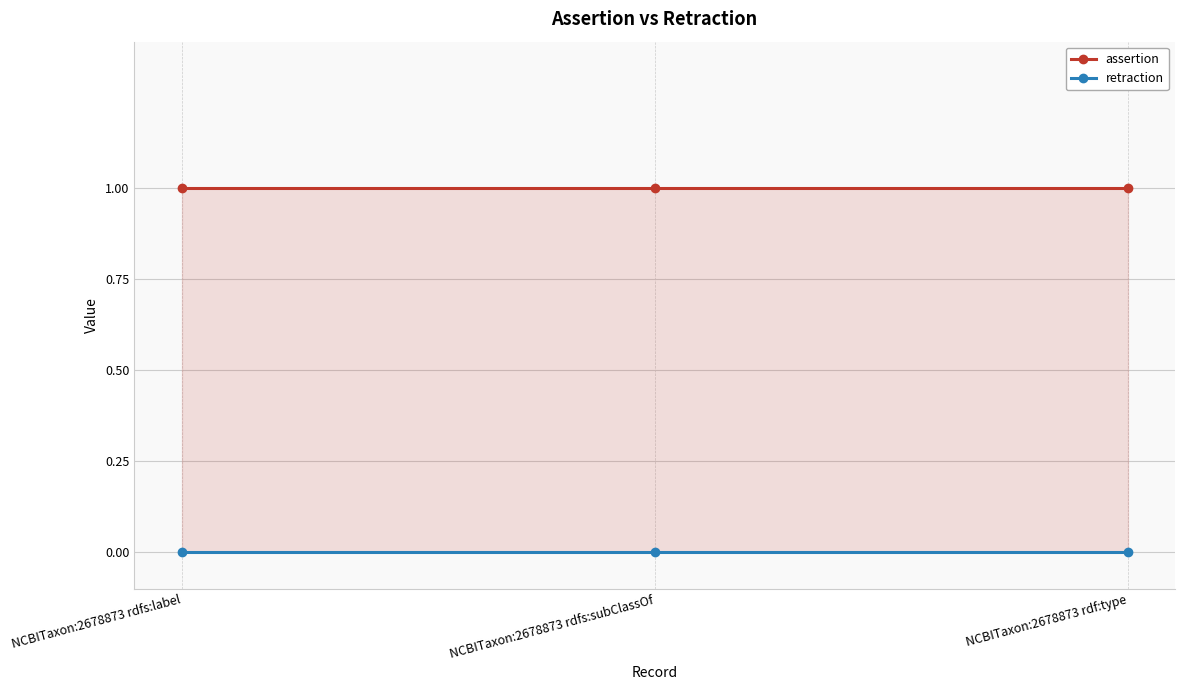

Which series changed the most between NCBITaxon:2678873 rdfs:subClassOf and NCBITaxon:2678873 rdf:type?

assertion